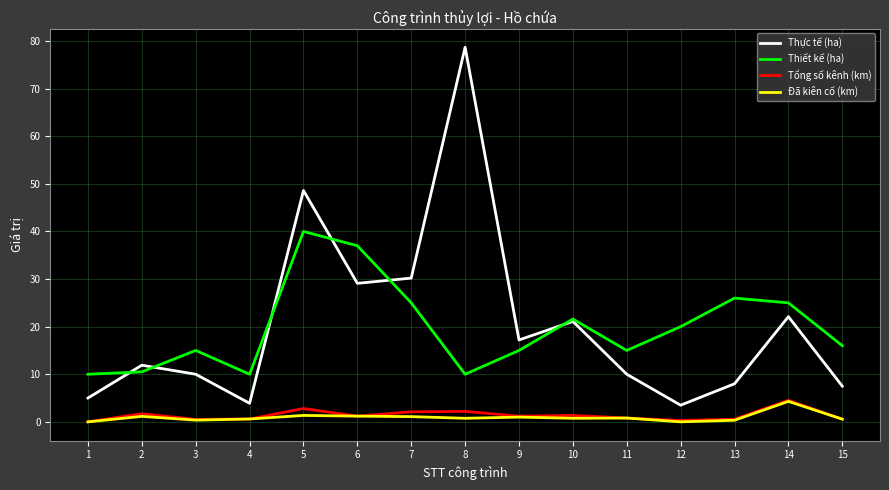

Count the number of categories in the chart.

15